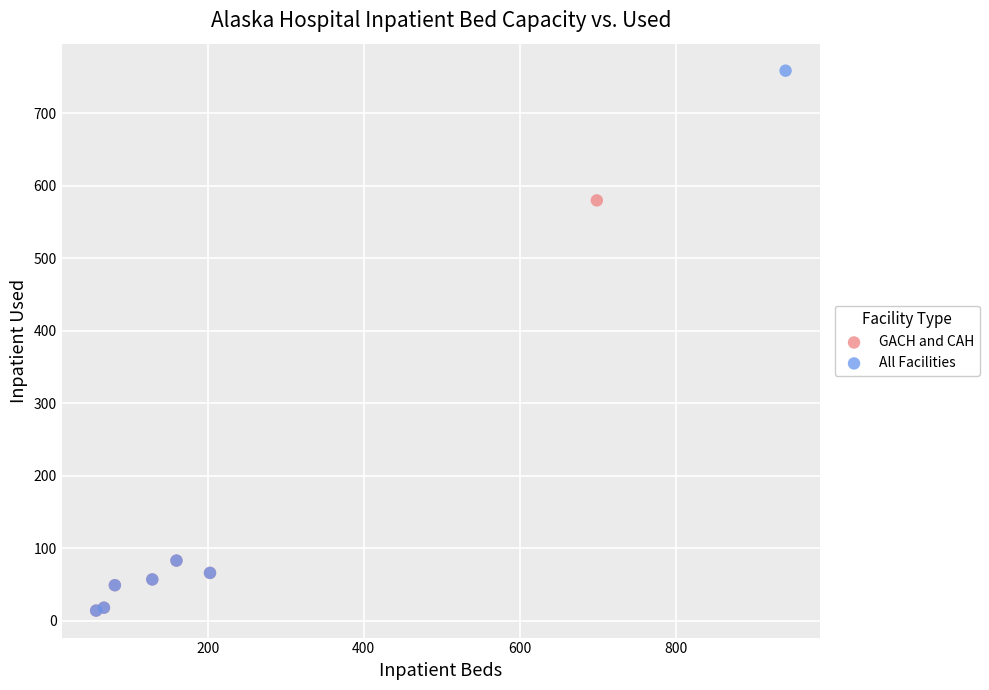

Which series has the largest Y range (max minus min)?

All Facilities